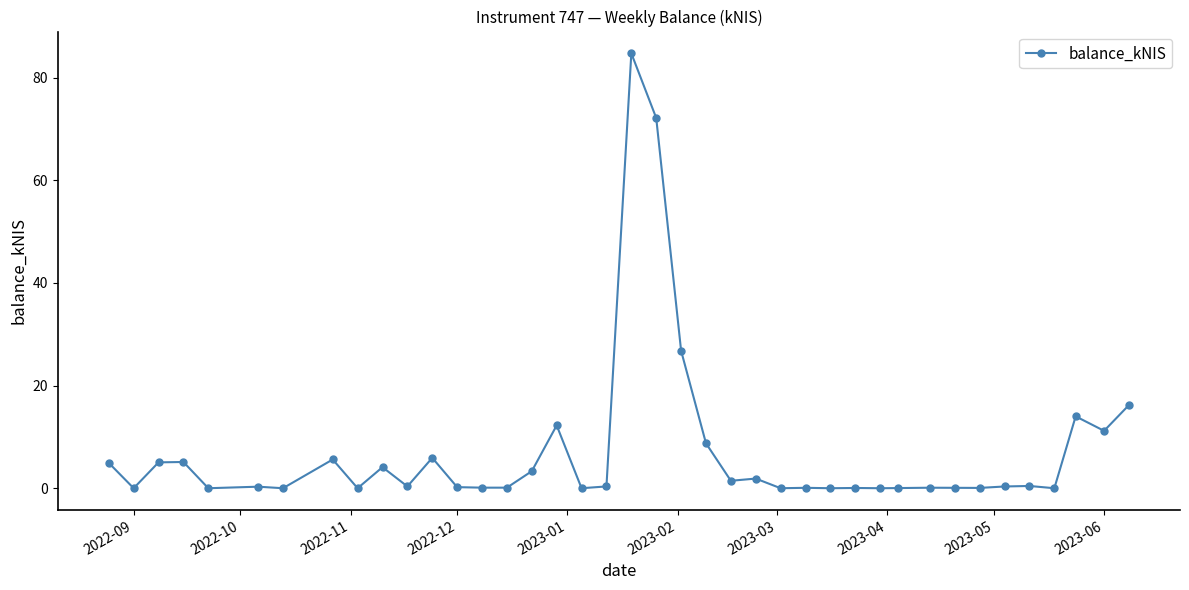

True or false: the data has more than 1 interior local peaks.

True